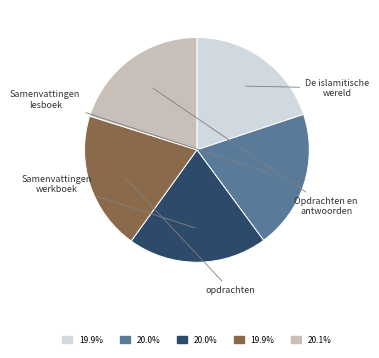

Is there any slice that represents more than half of the pie?

No